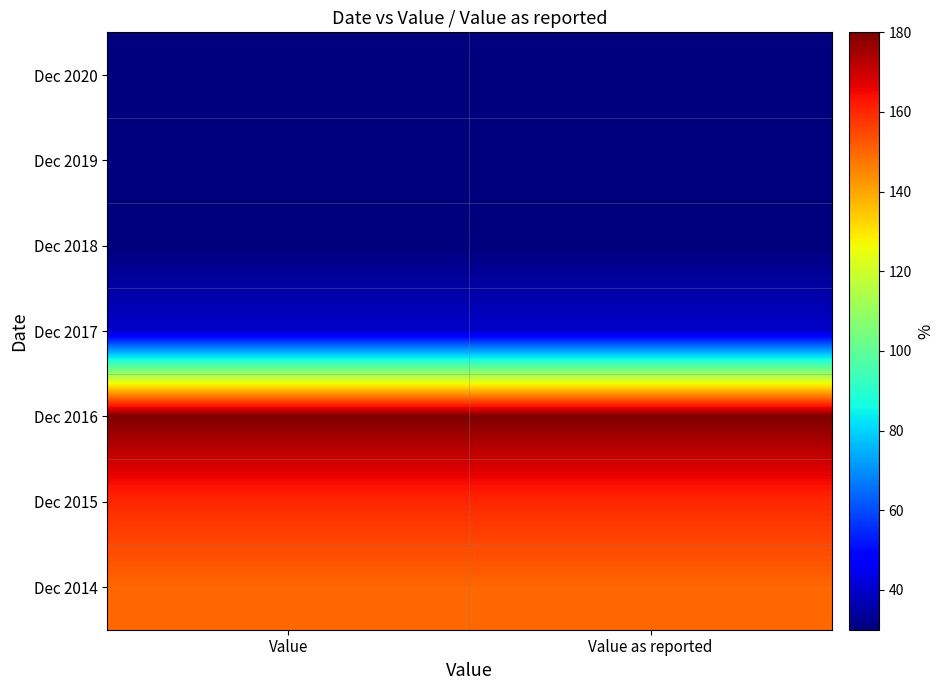

Reading right to left, transcribe all the data shown in this chart.

Dec 2020: Value as reported=30	Value=30
Dec 2019: Value as reported=30	Value=30
Dec 2018: Value as reported=30	Value=30
Dec 2017: Value as reported=40	Value=40
Dec 2016: Value as reported=180	Value=180
Dec 2015: Value as reported=160	Value=160
Dec 2014: Value as reported=150	Value=150